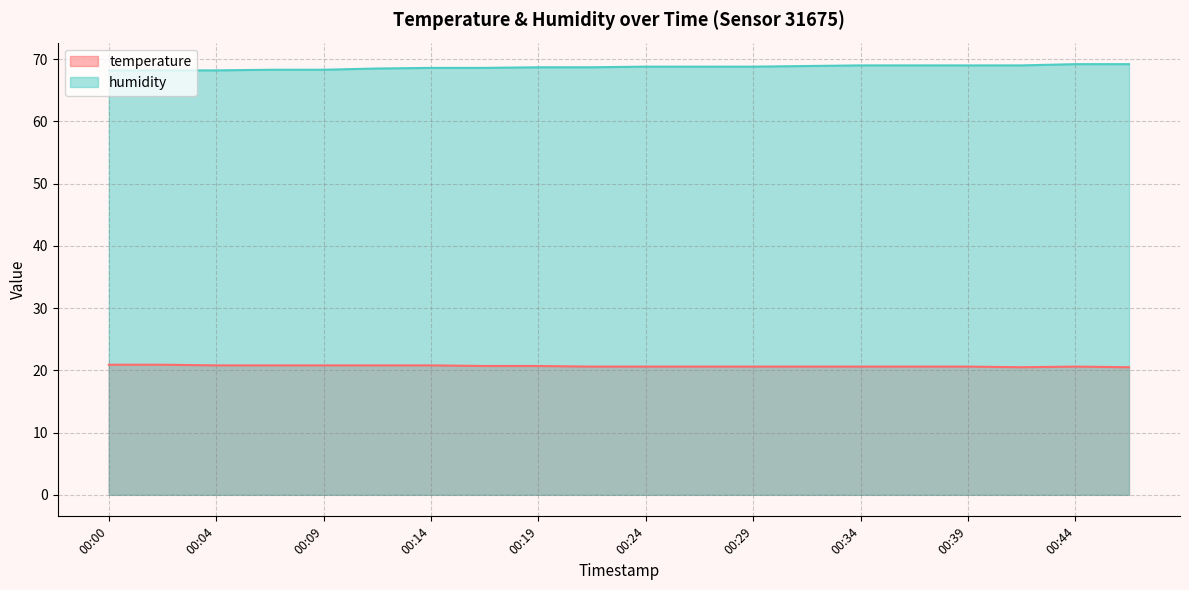

Which series has the widest spread of values?

humidity